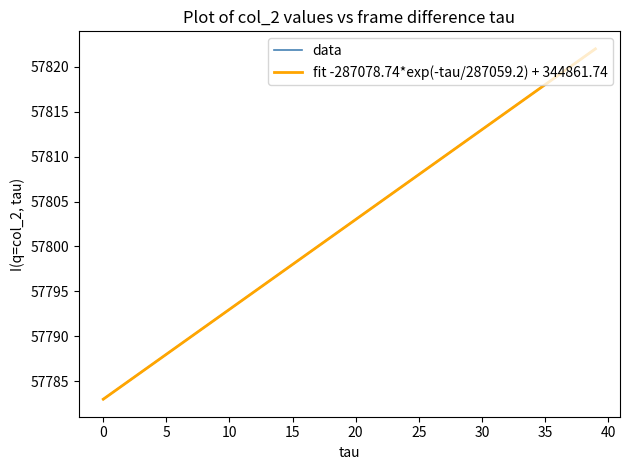

What is the average value?

57802